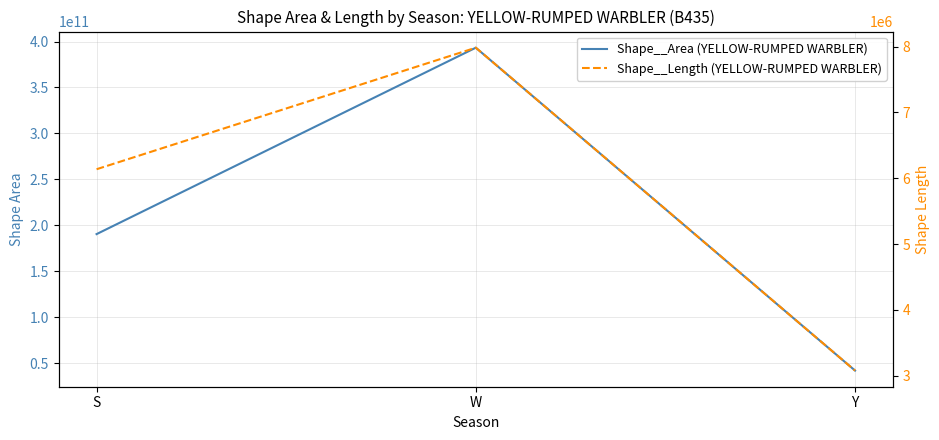

Reading right to left, extract all data points from this chart.

Shape__Area (YELLOW-RUMPED WARBLER): Y=42224533877.2	W=393275949806.3	S=190602995187.8
Shape__Length (YELLOW-RUMPED WARBLER): Y=3079015.8	W=7982346.0	S=6136702.7